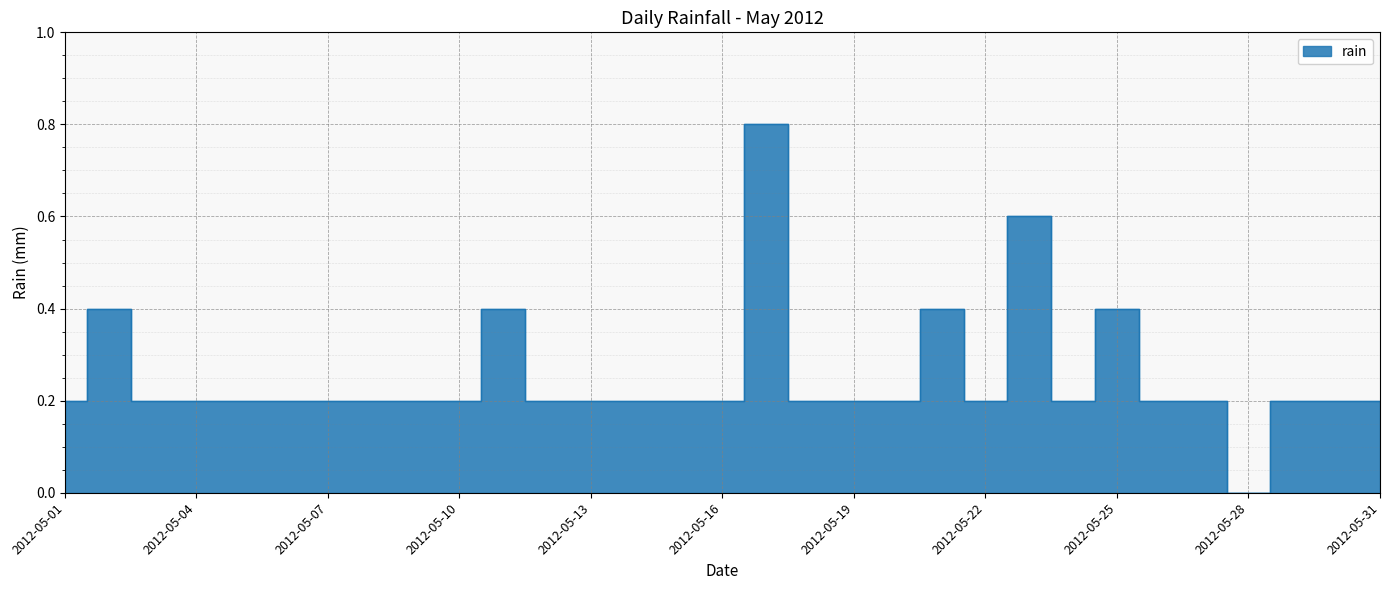

Reading left to right, transcribe all the data shown in this chart.

2012-05-01=0.2	2012-05-02=0.4	2012-05-03=0.2	2012-05-04=0.2	2012-05-05=0.2	2012-05-06=0.2	2012-05-07=0.2	2012-05-08=0.2	2012-05-09=0.2	2012-05-10=0.2	2012-05-11=0.4	2012-05-12=0.2	2012-05-13=0.2	2012-05-14=0.2	2012-05-15=0.2	2012-05-16=0.2	2012-05-17=0.8	2012-05-18=0.2	2012-05-19=0.2	2012-05-20=0.2	2012-05-21=0.4	2012-05-22=0.2	2012-05-23=0.6	2012-05-24=0.2	2012-05-25=0.4	2012-05-26=0.2	2012-05-27=0.2	2012-05-28=0.0	2012-05-29=0.2	2012-05-30=0.2	2012-05-31=0.2